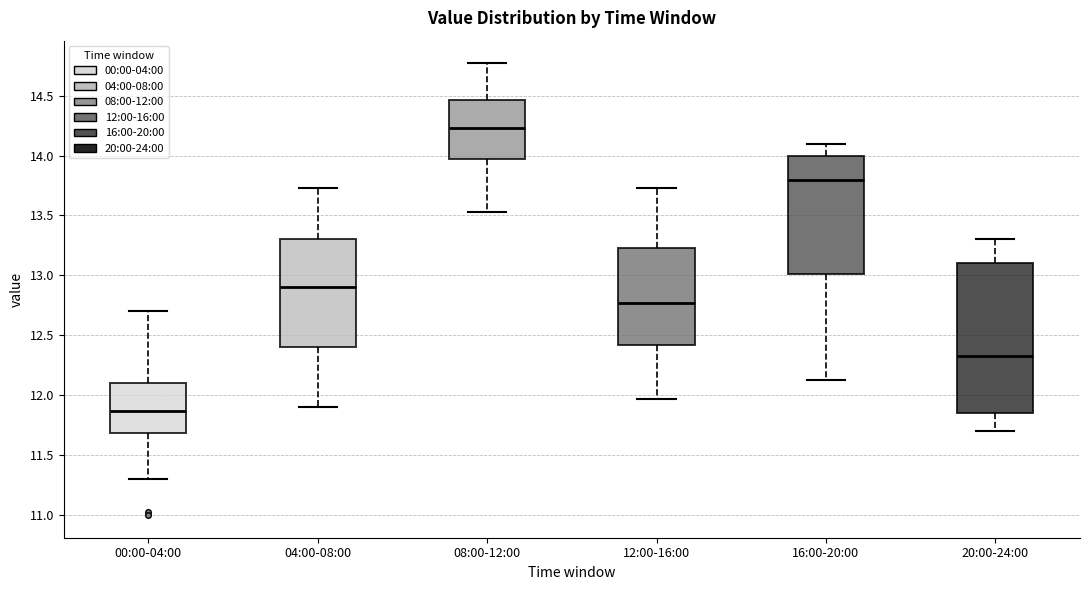

Which box has the highest median line?

08:00-12:00